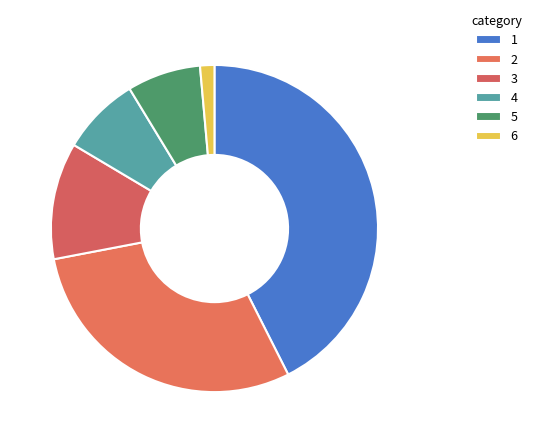

Is there a majority slice in this chart?

No